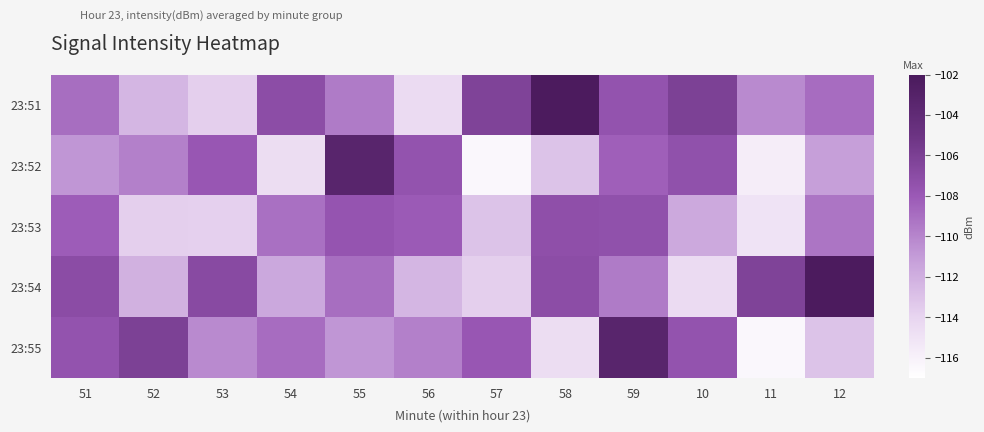

Which has a higher value, 51 or 53?

51